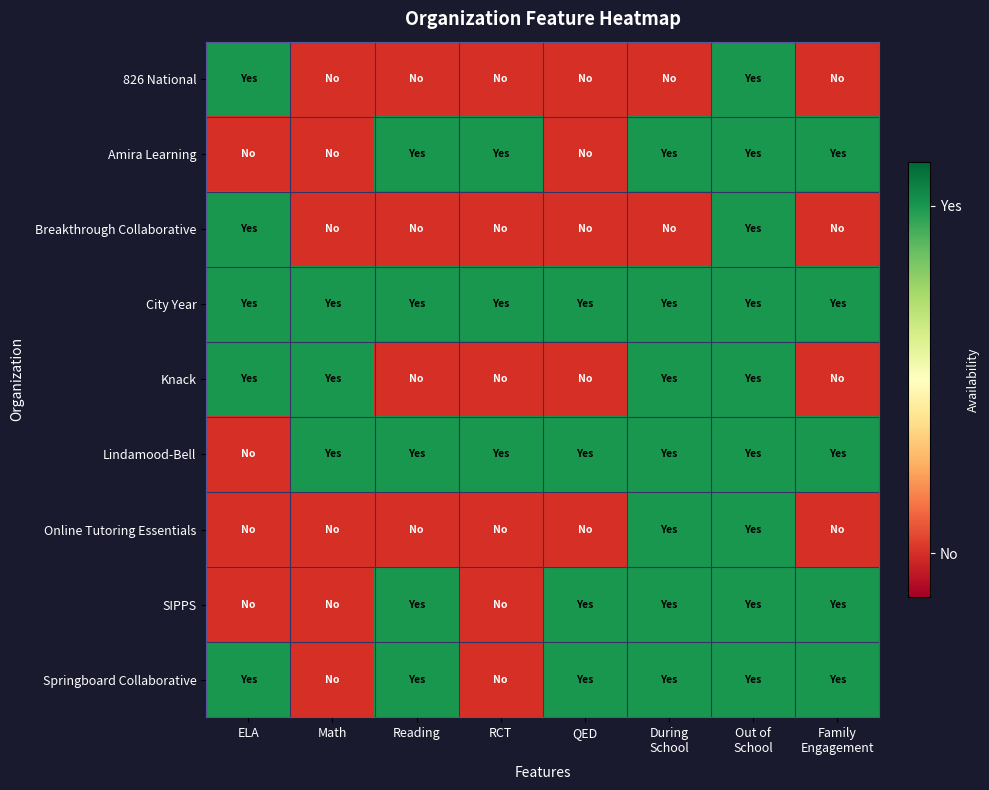

Between QED and ELA, which is larger?

ELA